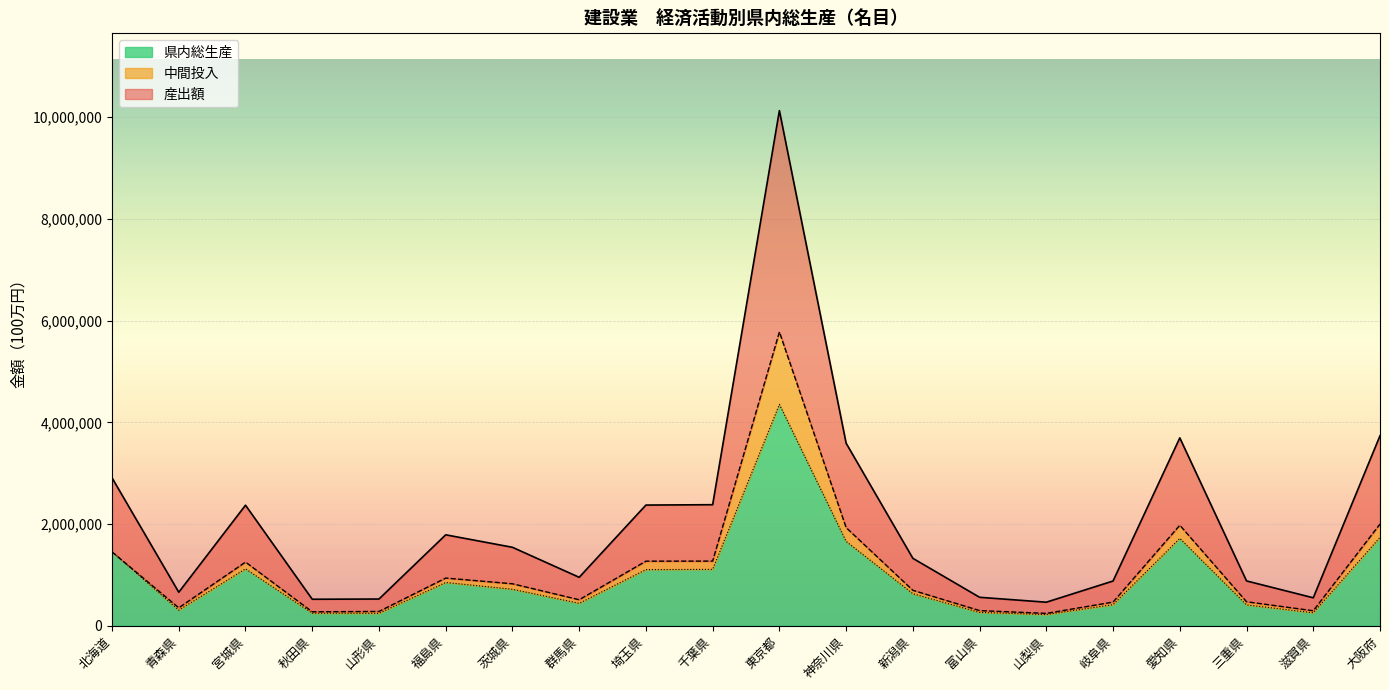

How many lines are shown in the chart?

3